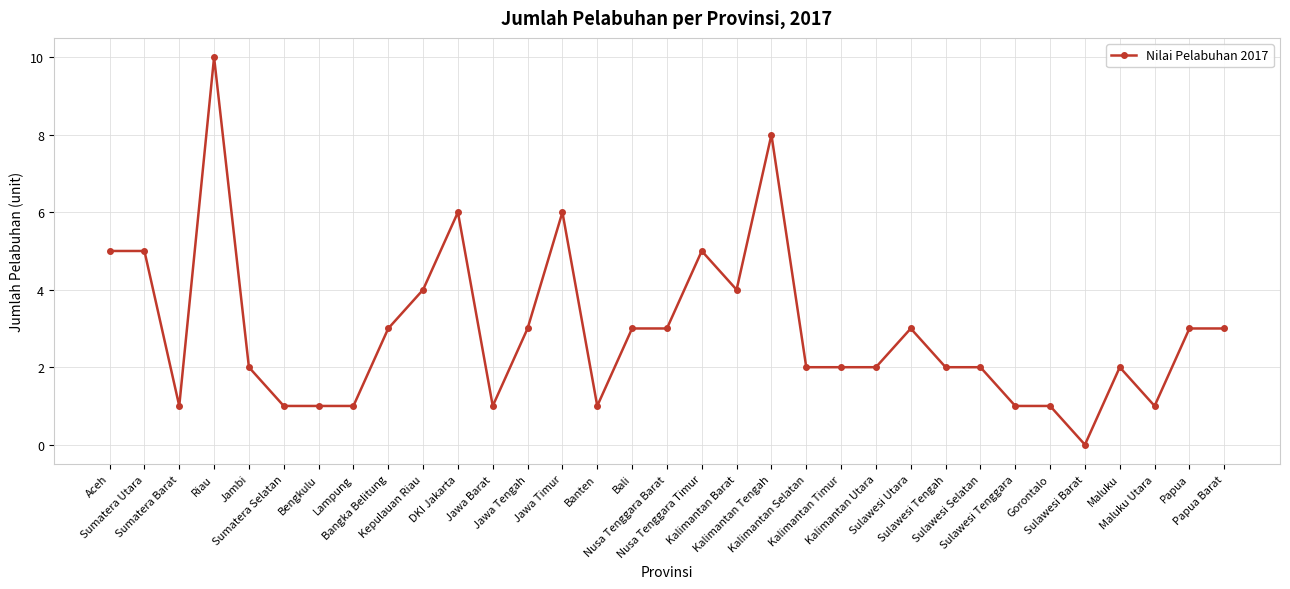

True or false: the data shows 0 at Gorontalo.

False